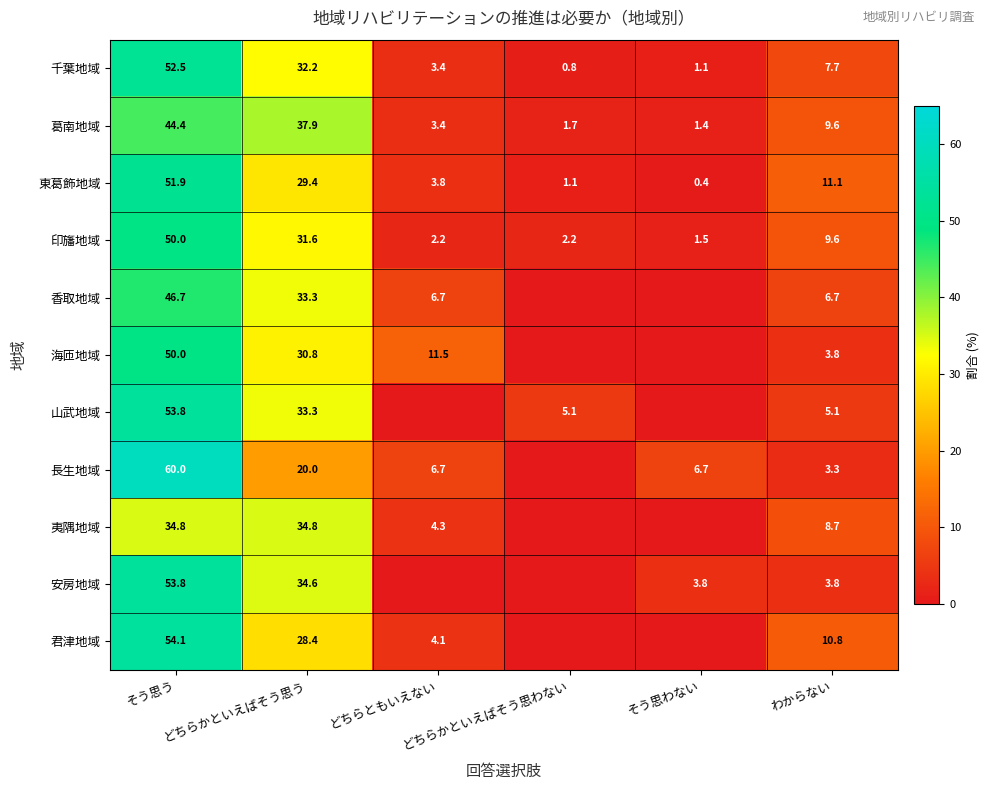

What is the minimum value for 葛南地域?

1.4